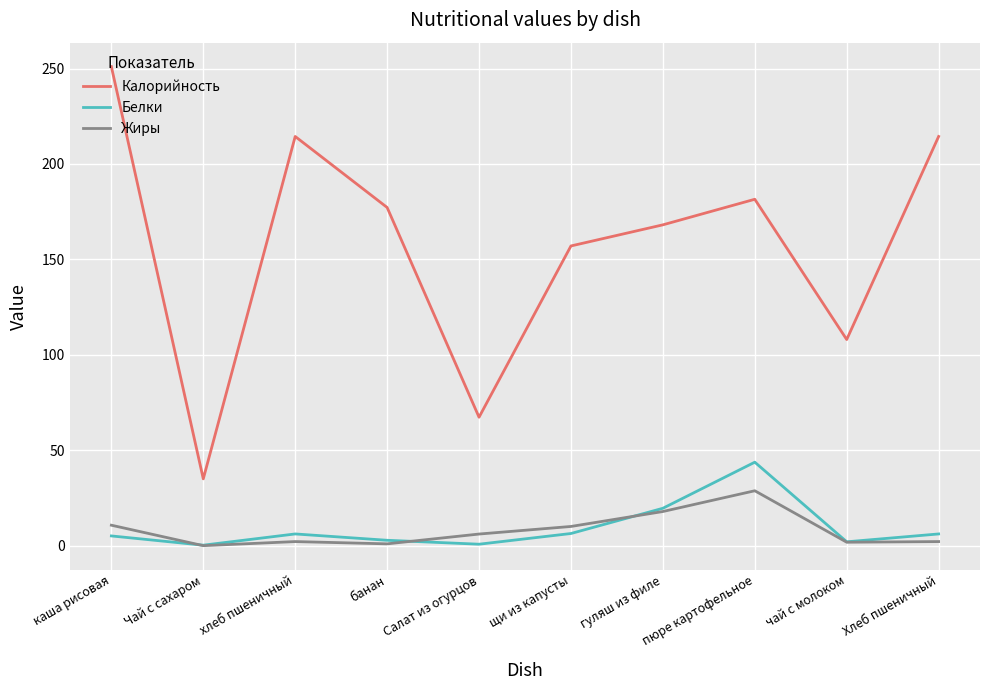

The value of Белки at пюре картофельное is 43.7. True or false?

True